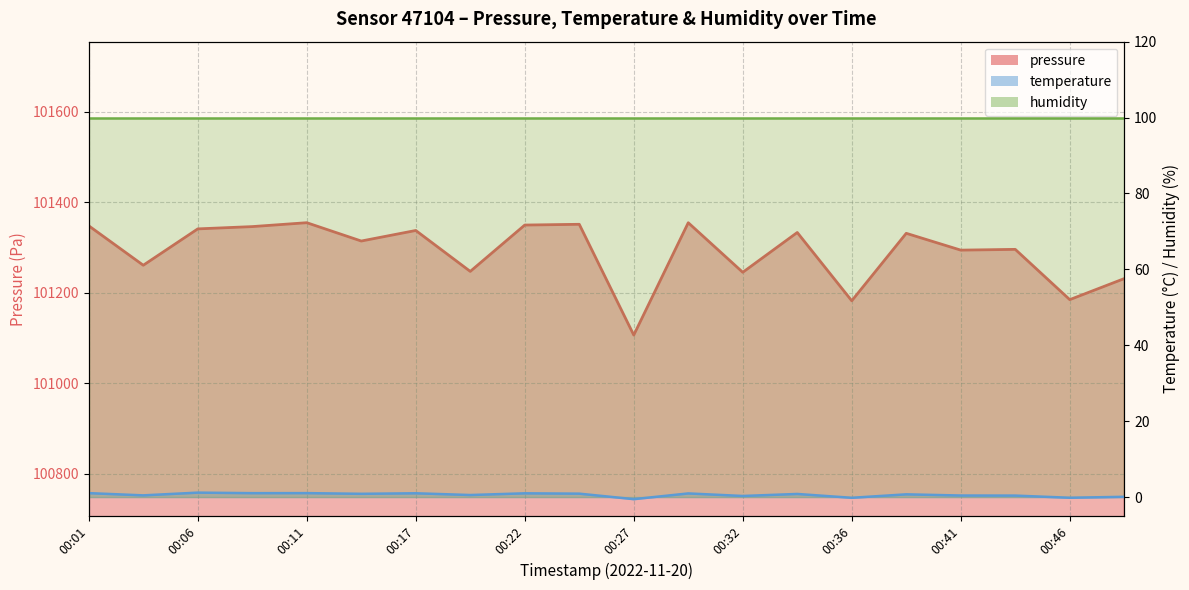

Which series changed the most between 00:09 and 00:29?

pressure